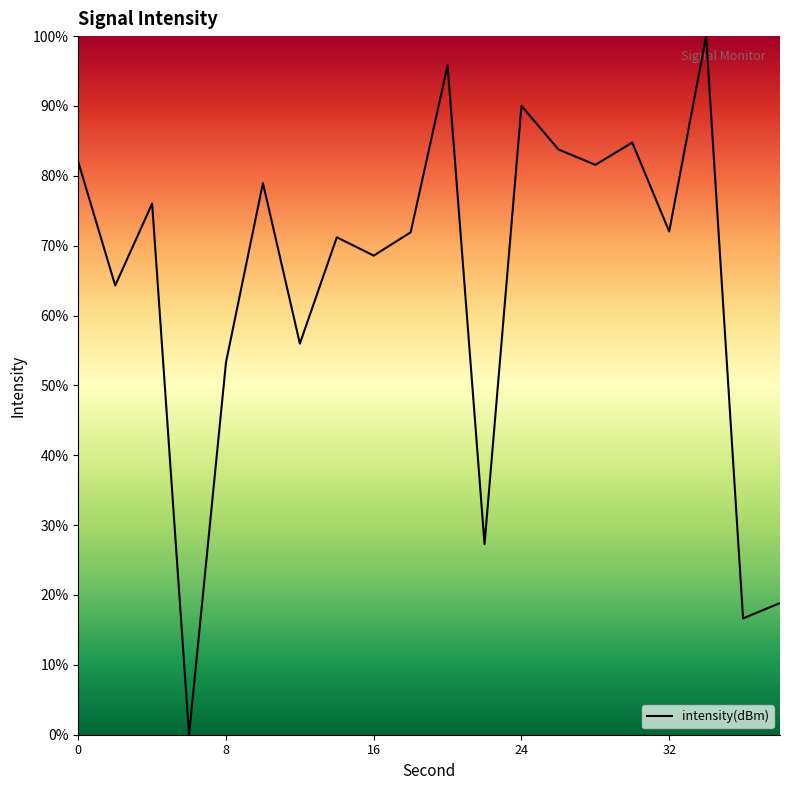

What is the maximum value shown in the chart?

100.0